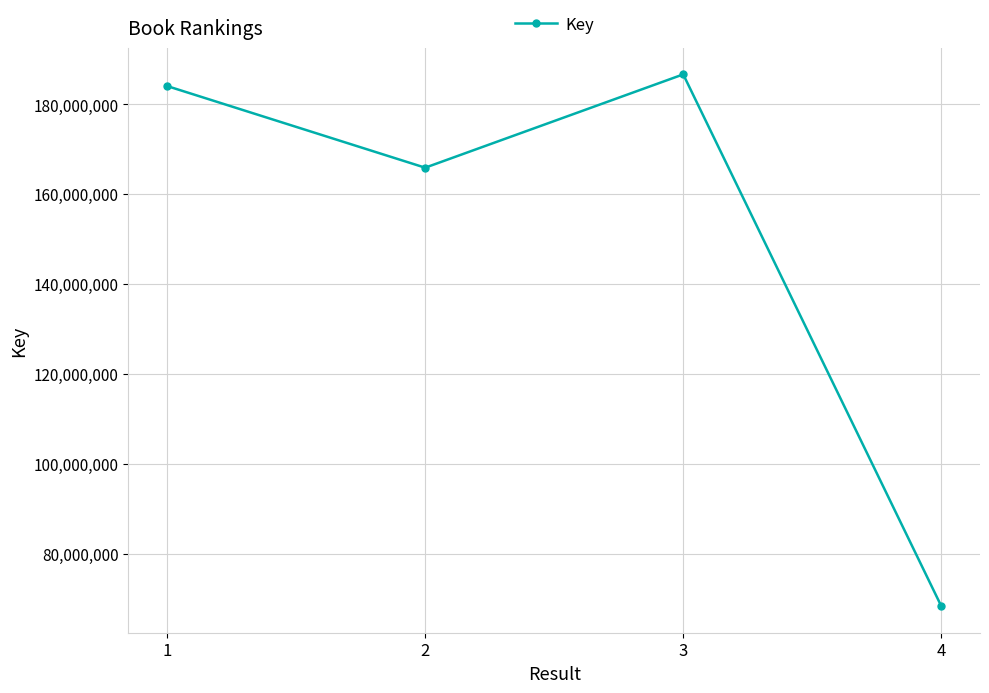

What is the value of the 1st point from the left?

184072077